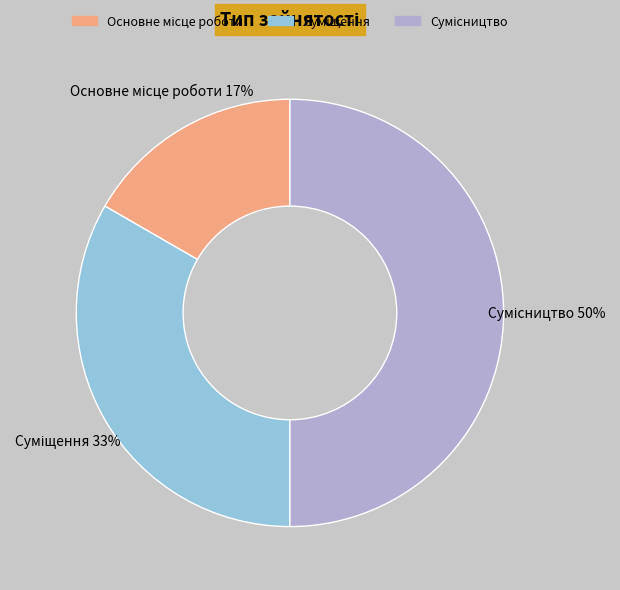

To the nearest percent, what is the average slice percentage?

33%